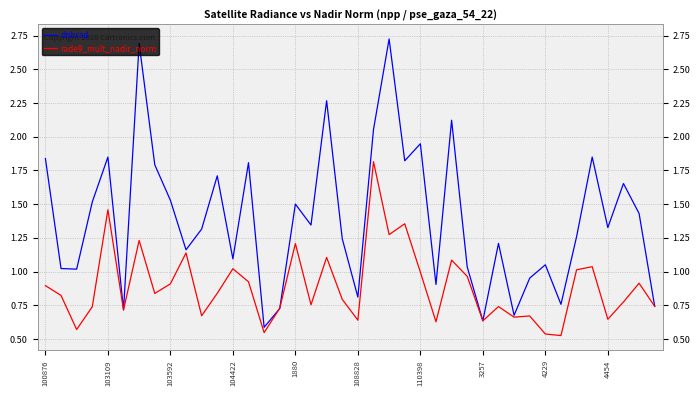

Which series has the widest spread of values?

dnbrad